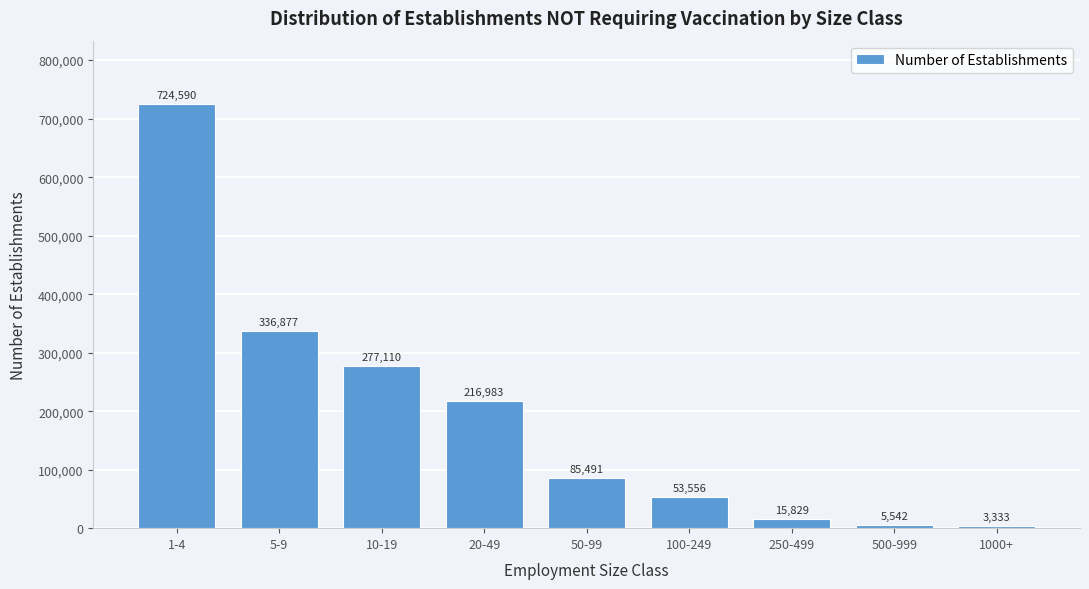

Reading right to left, list all the values displayed in this chart.

3333	5542	15829	53556	85491	216983	277110	336877	724590